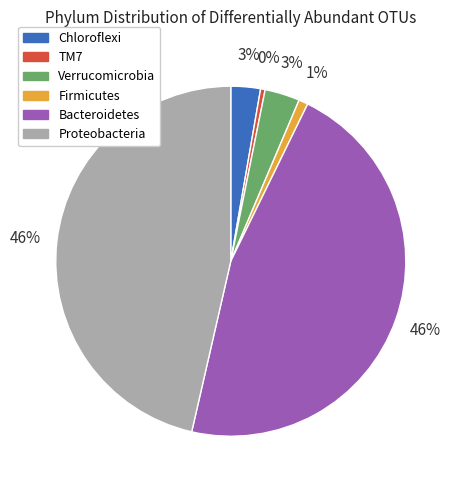

To the nearest percent, what is the average slice percentage?

17%